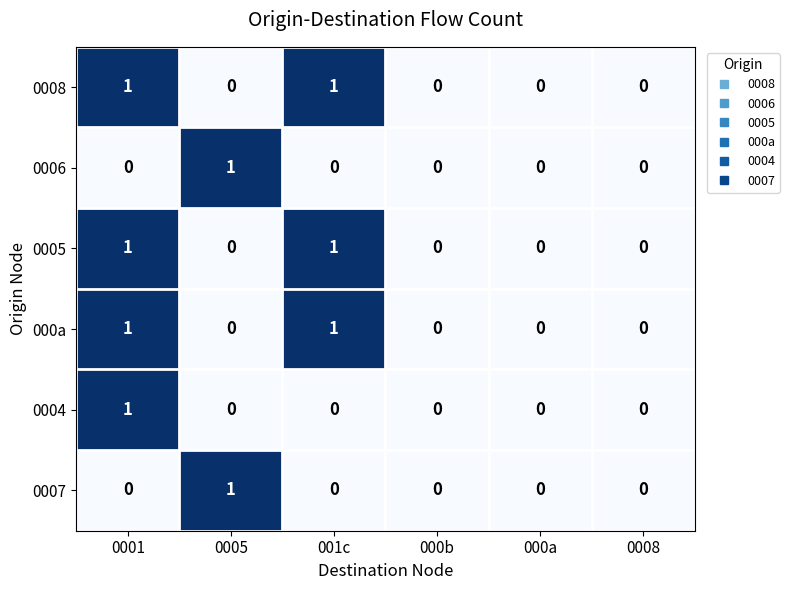

What is the total value across all series at 001c?

3